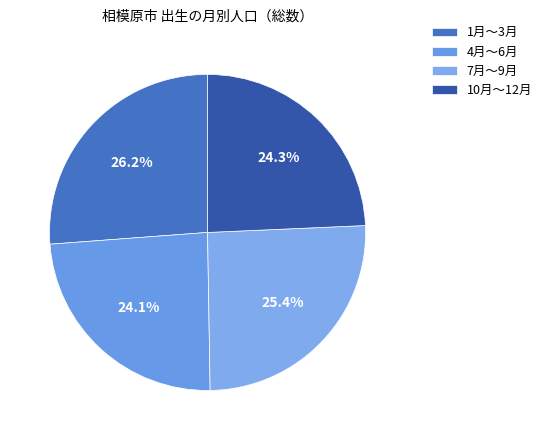

Is the sum of 1月～3月 and 7月～9月 greater than half?

Yes